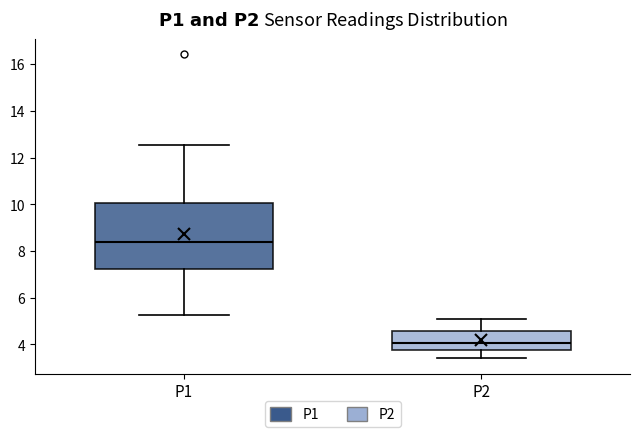

Which box has the highest median line?

P1